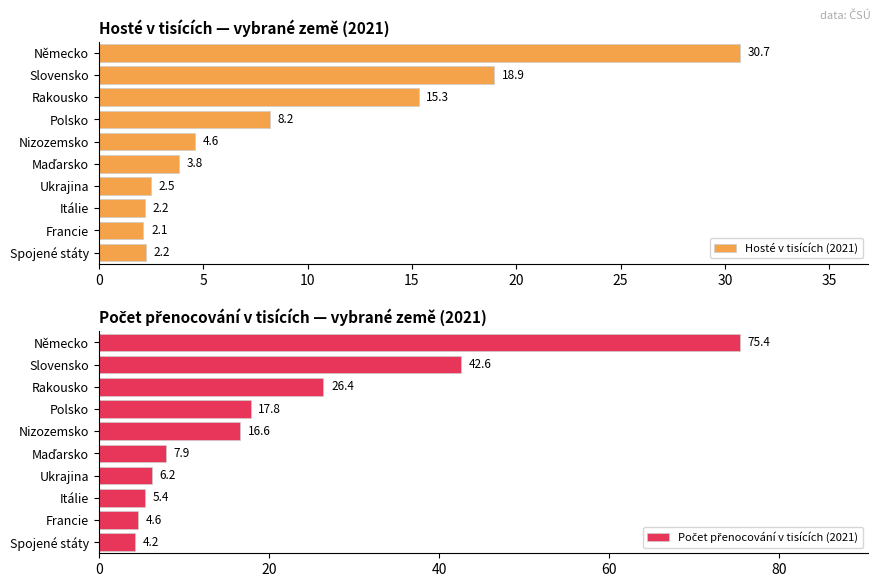

Are the bars horizontal?

Yes